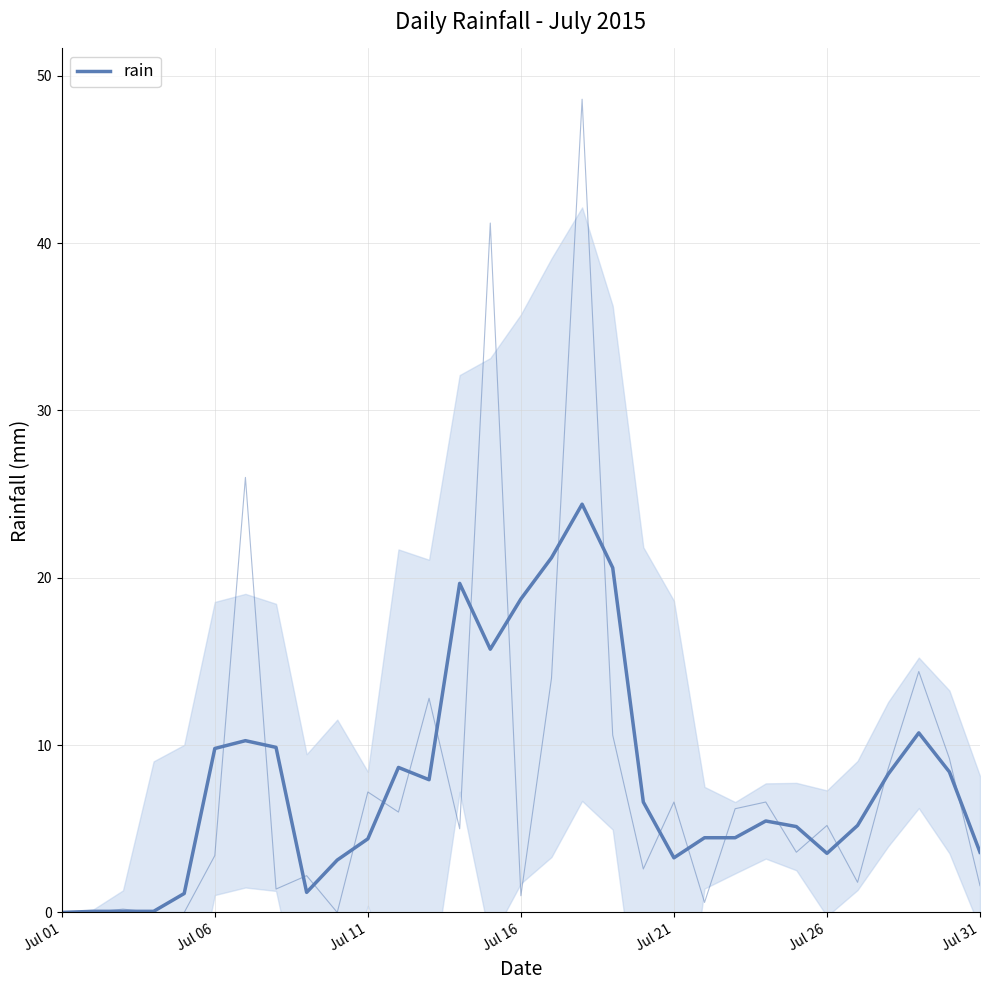

True or false: the data shows 1.9 at 8.

False